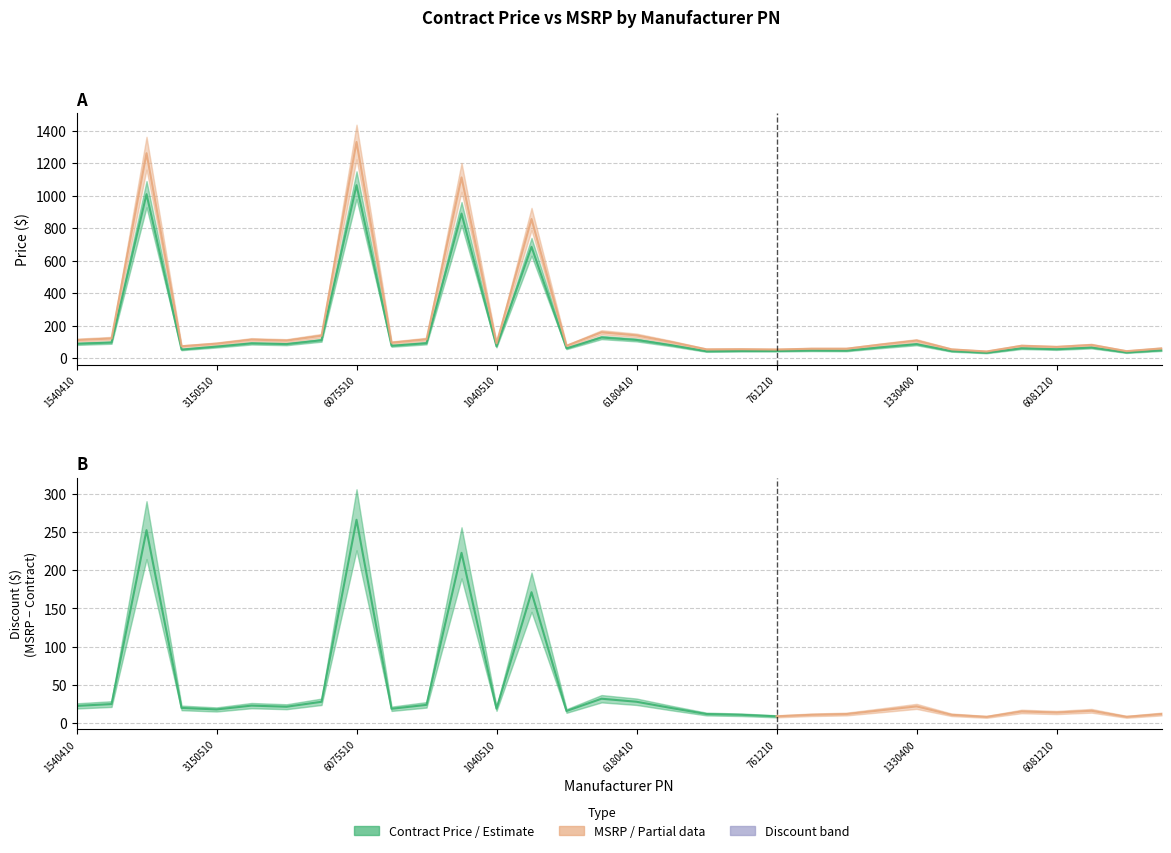

Is it true that Contract Price equals 84.3 at 21?

False